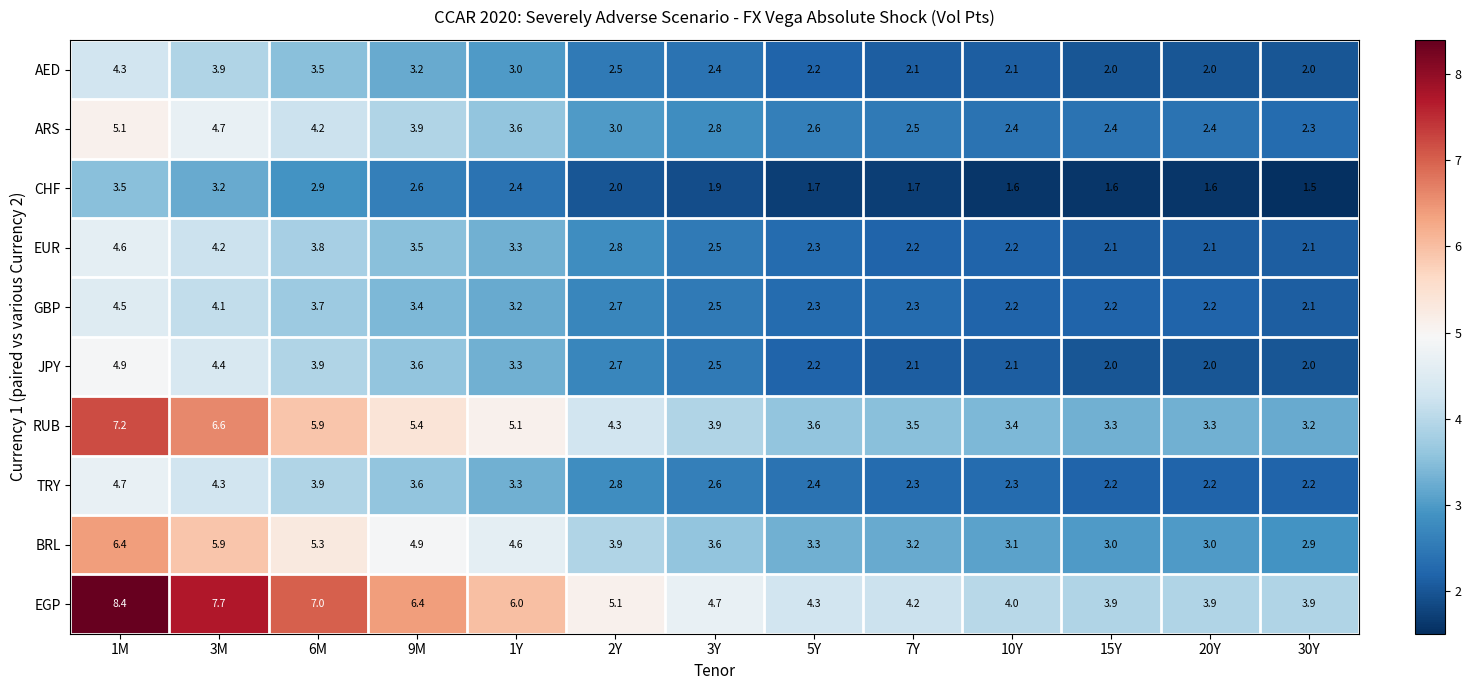

At which label does ARS reach its peak?

1M